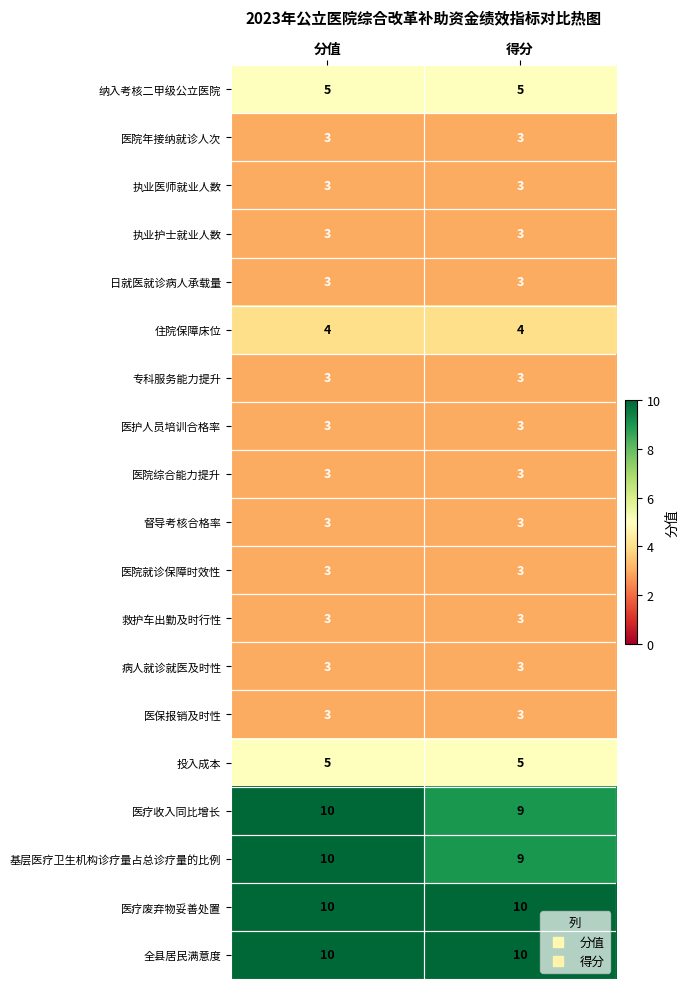

What is the difference between the highest and lowest values at 得分?

7